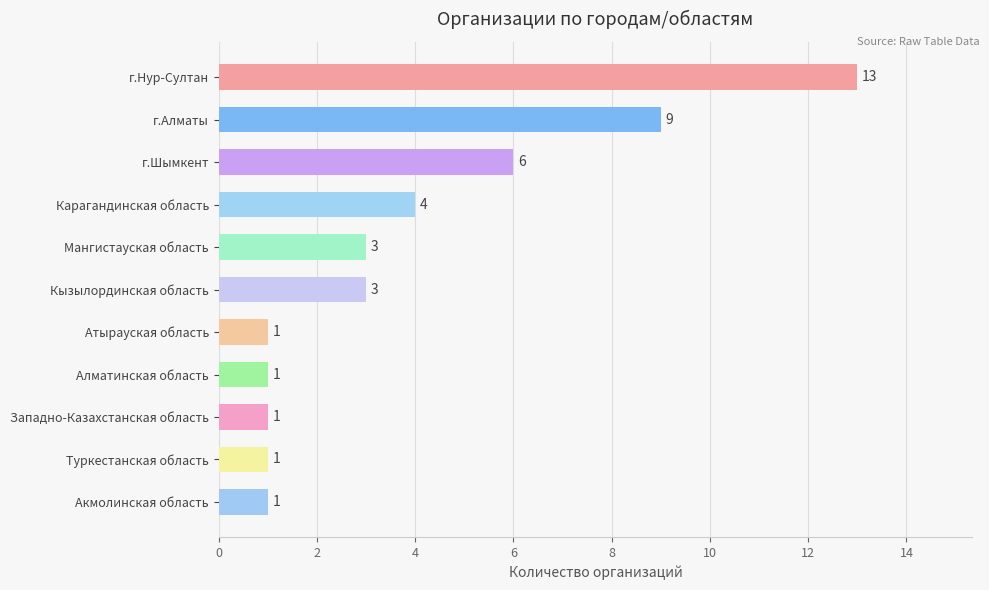

The chart shows a value of 2 at Туркестанская область. True or false?

False